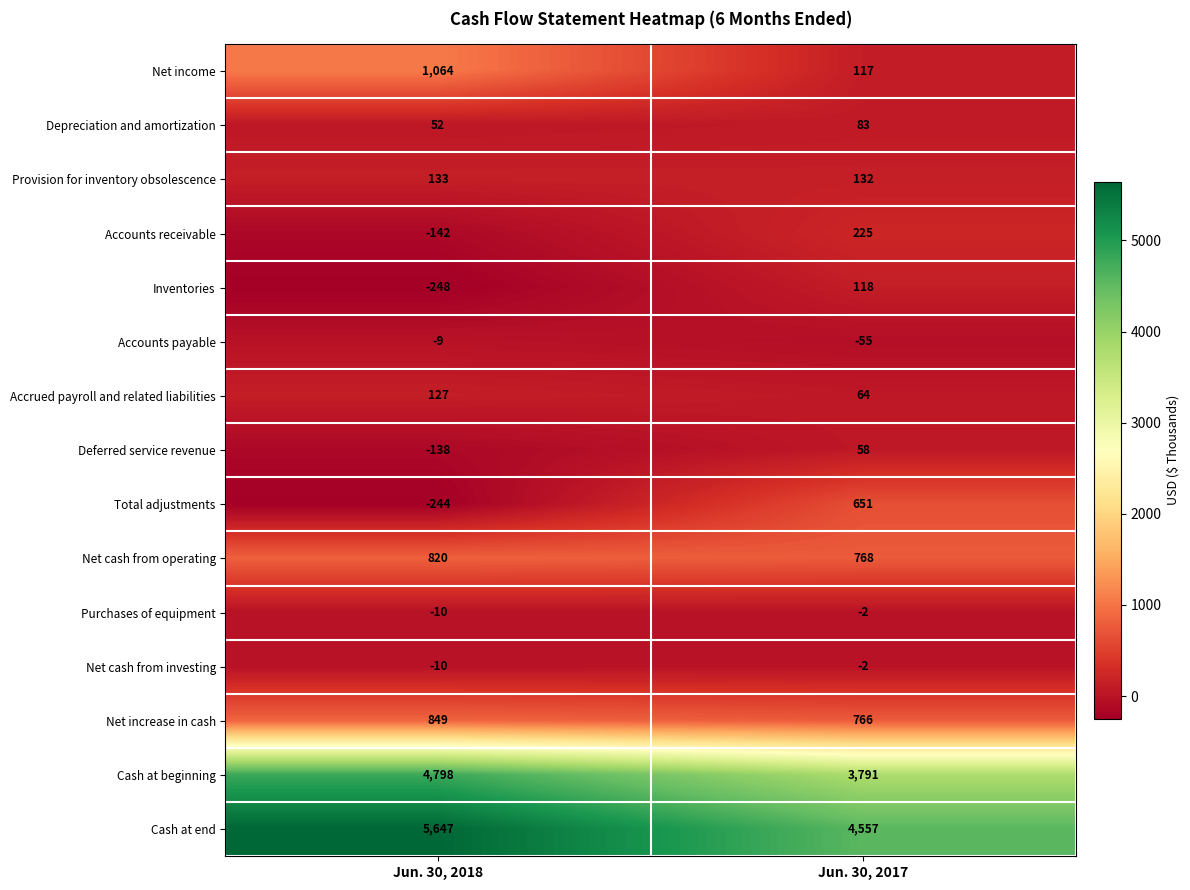

Is it true that Inventories equals 71 at Jun. 30, 2017?

False